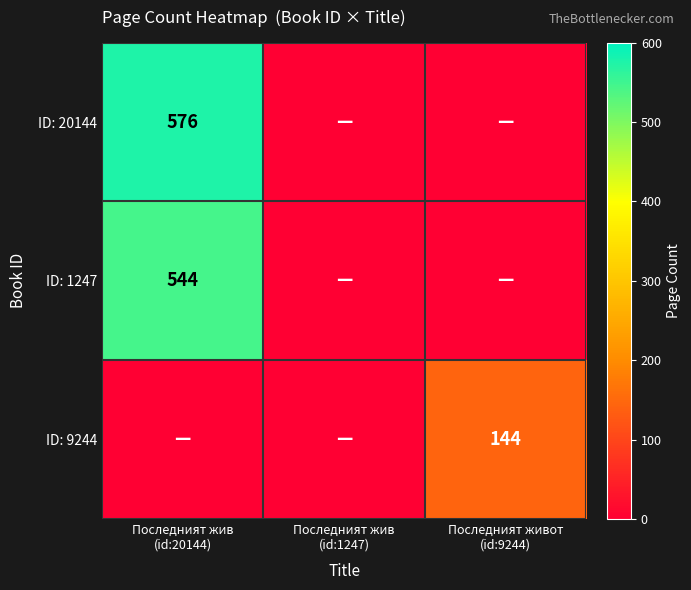

What is the total value across all series at Последният живот
(id:9244)?

144